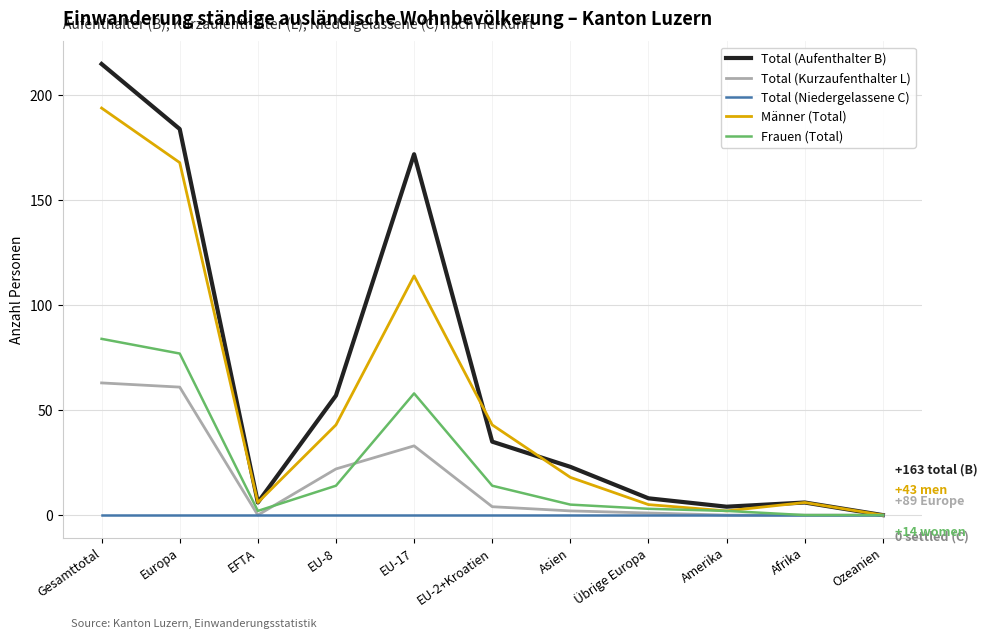

What is the average value of the Frauen (Total) series?

24